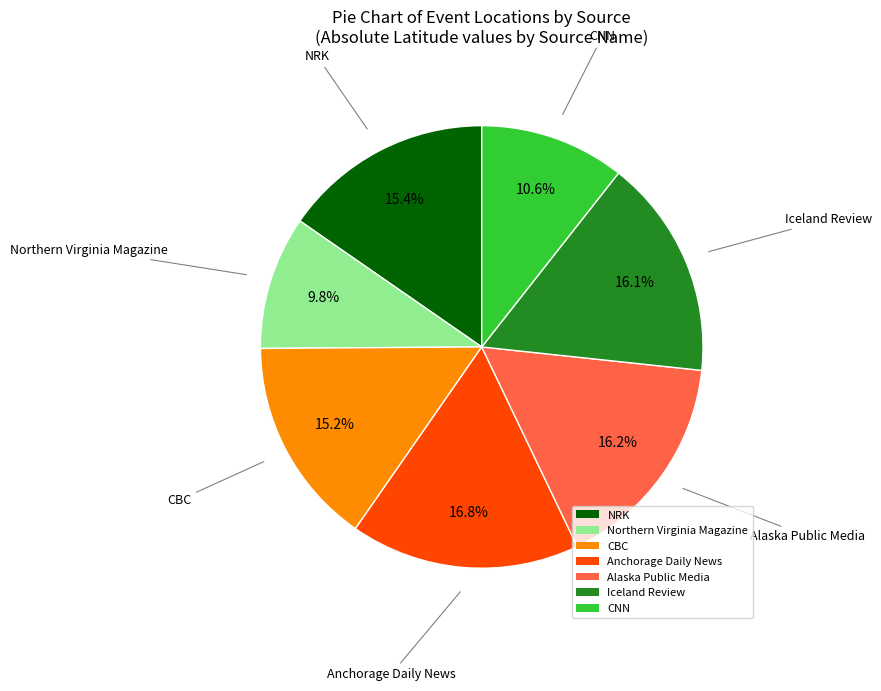

Between Northern Virginia Magazine and Iceland Review, which is larger?

Iceland Review